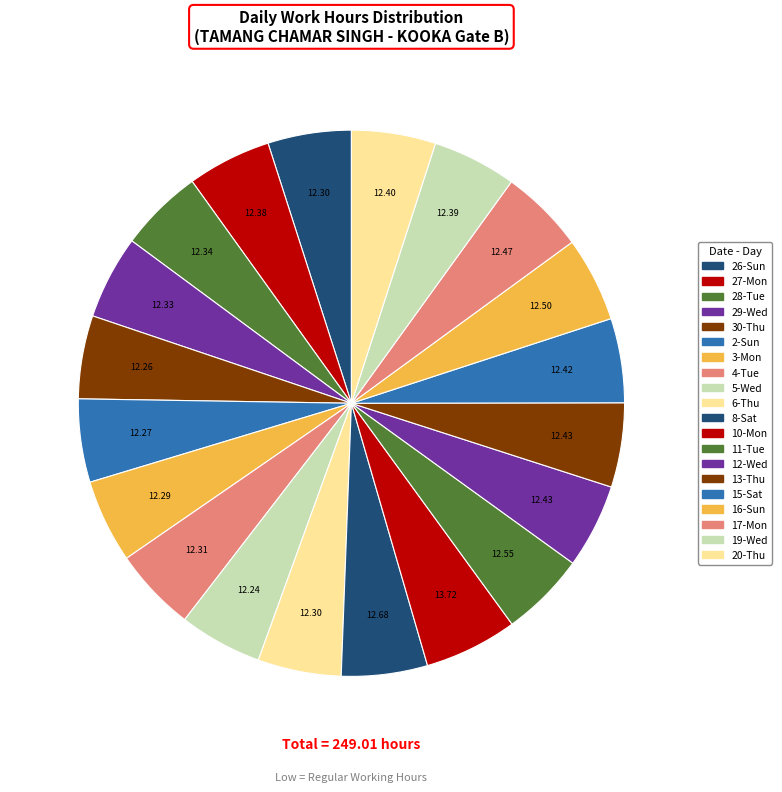

Count the number of slices in the pie.

20